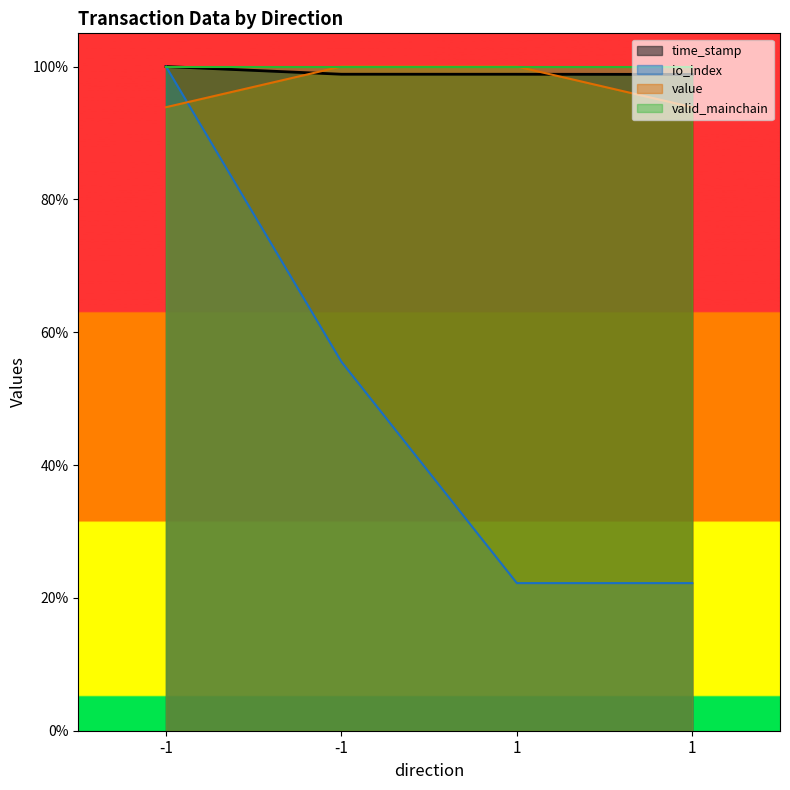

The io_index series shows 55.6 at -1. True or false?

True